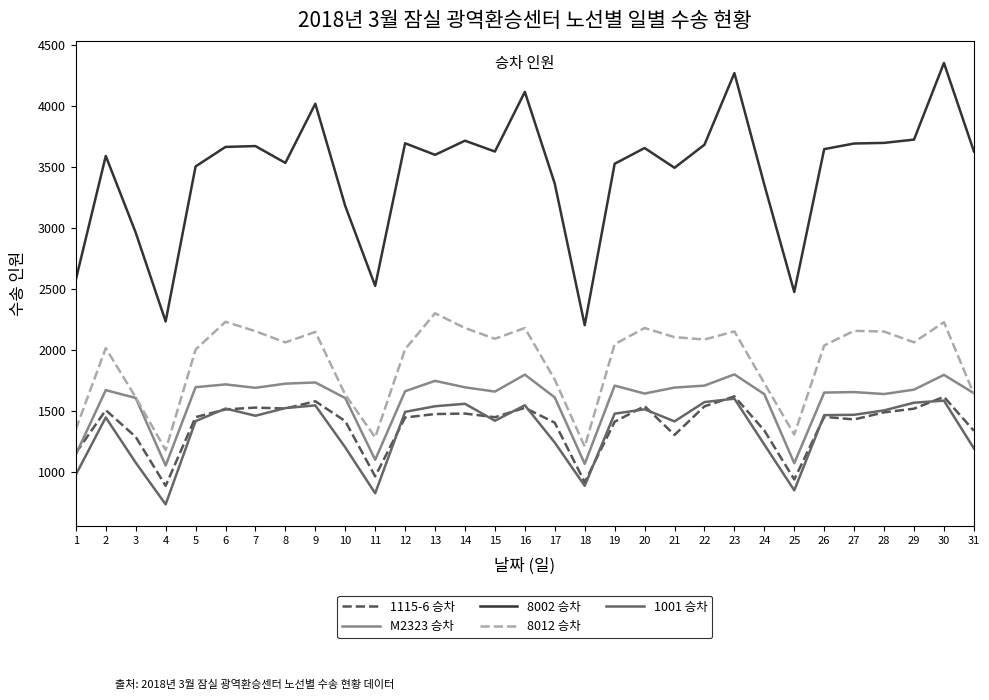

At which category does M2323 승차 reach its first local valley?

4